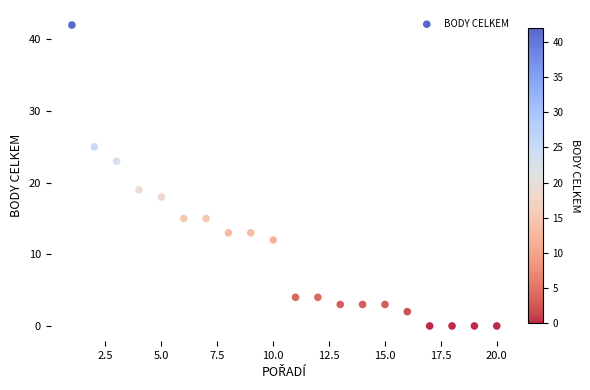

What is the range of Y values (max minus min)?

42